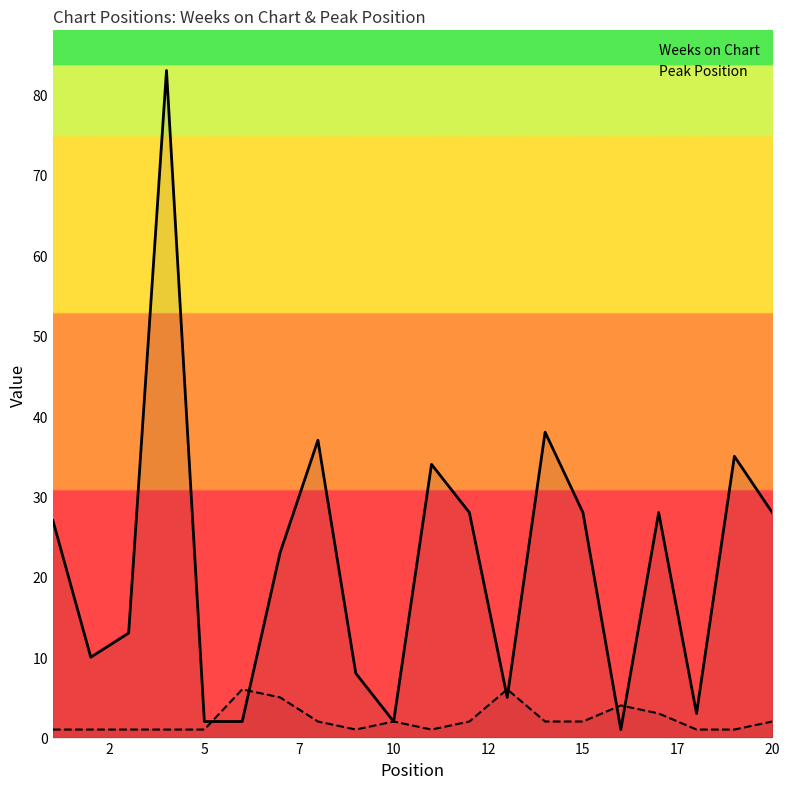

What is the minimum value shown in the chart?

1